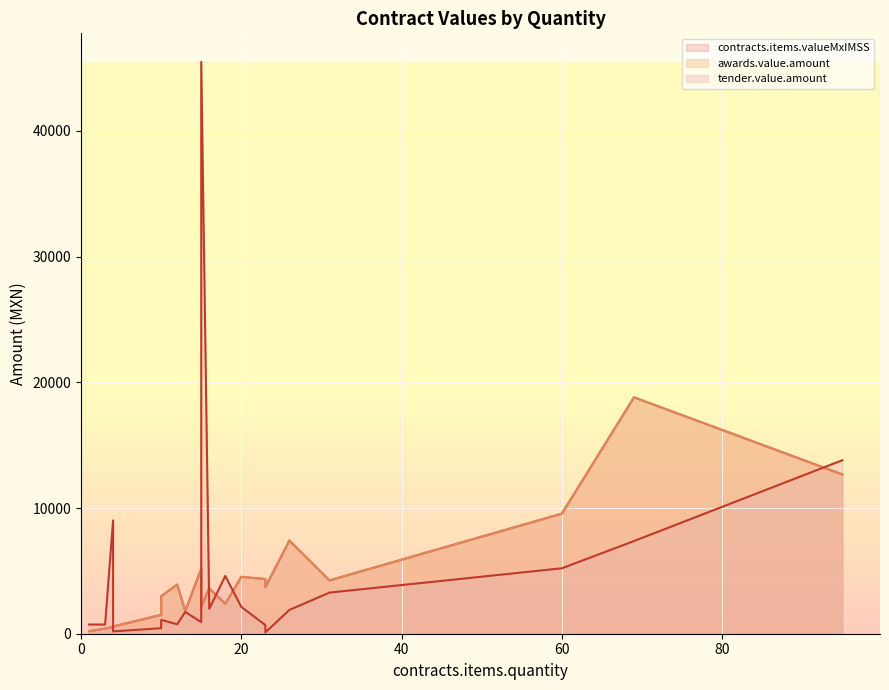

How many intersections are there between contracts.items.valueMxIMSS and tender.value.amount?

6